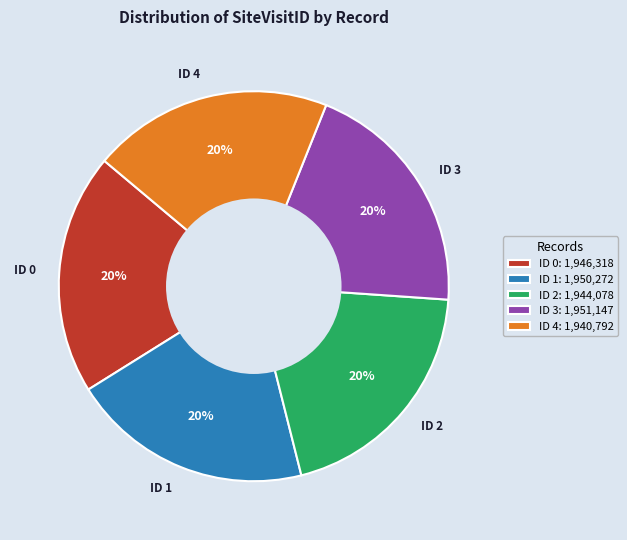

Approximately how many times larger is the value at ID 1 compared to ID 2?

1.0